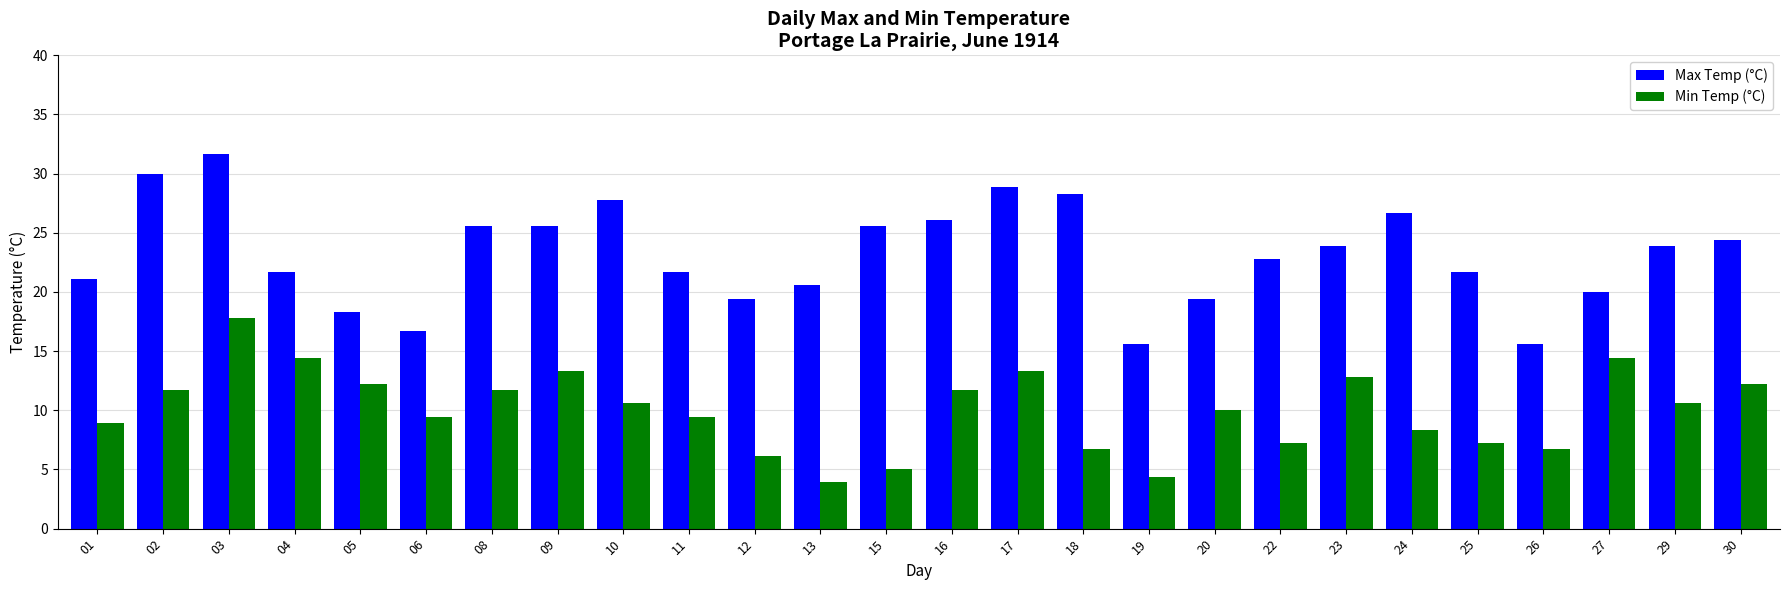

At which category is the sum across all series the highest?

03